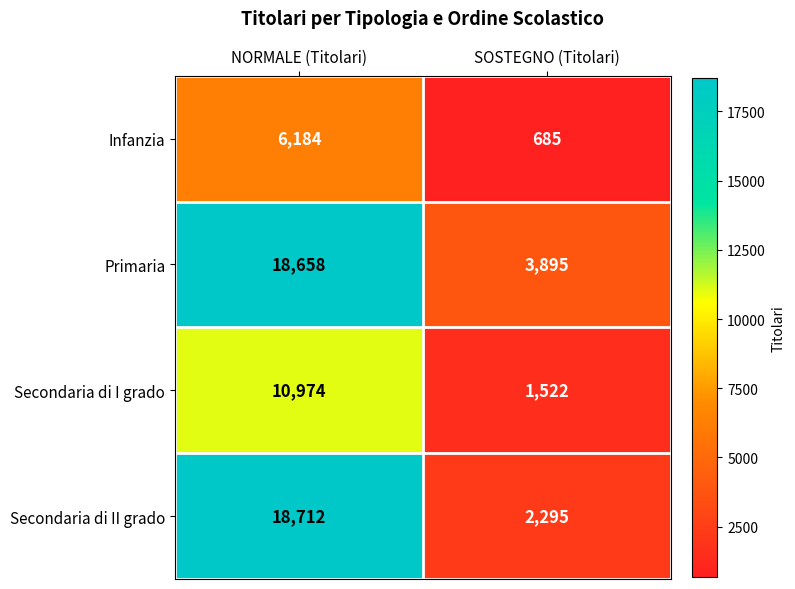

Which series has the widest spread of values?

Secondaria di II grado